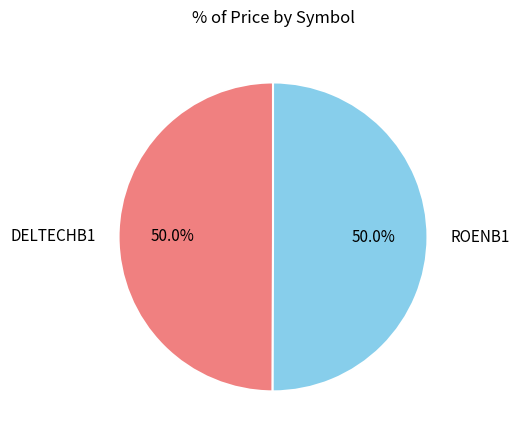

Combined, what portion of the pie is ROENB1 and DELTECHB1?

100.0%